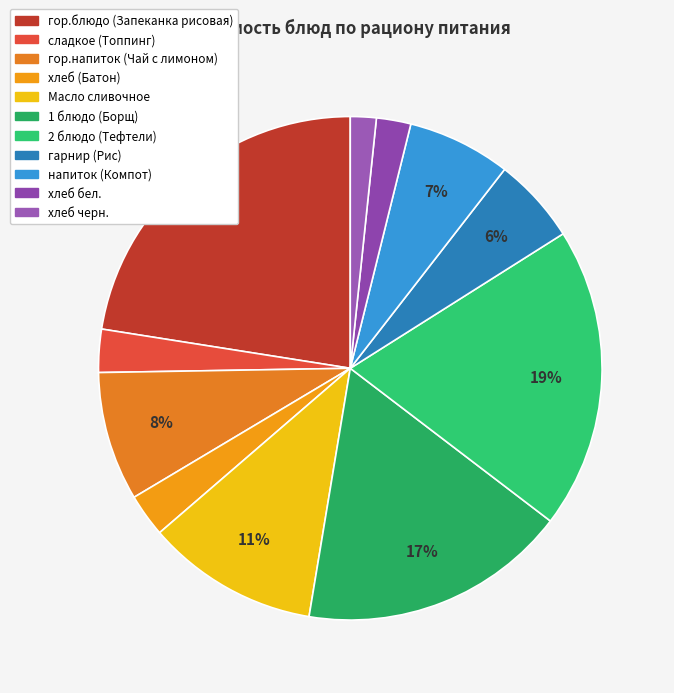

To the nearest percent, what is the difference between the largest and smallest slice percentages?

21%